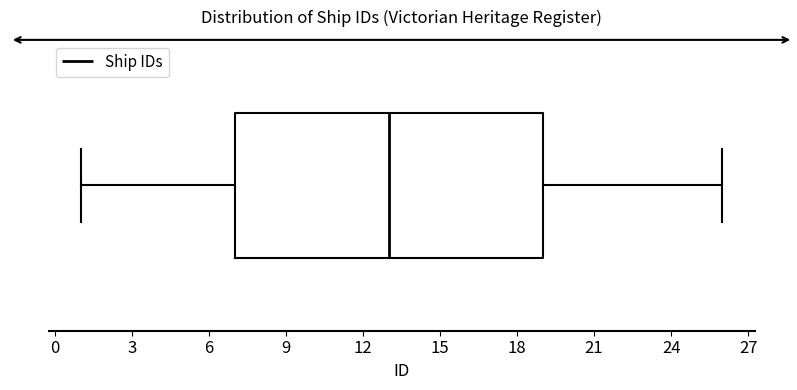

Read this box plot against the x-axis: the position of the median line, the range covered by the box, and the ends of both whiskers. The values are not printed on the chart, so give them approximately, as read against the axis.

median 13, box 7 to 19, whiskers 1 to 26